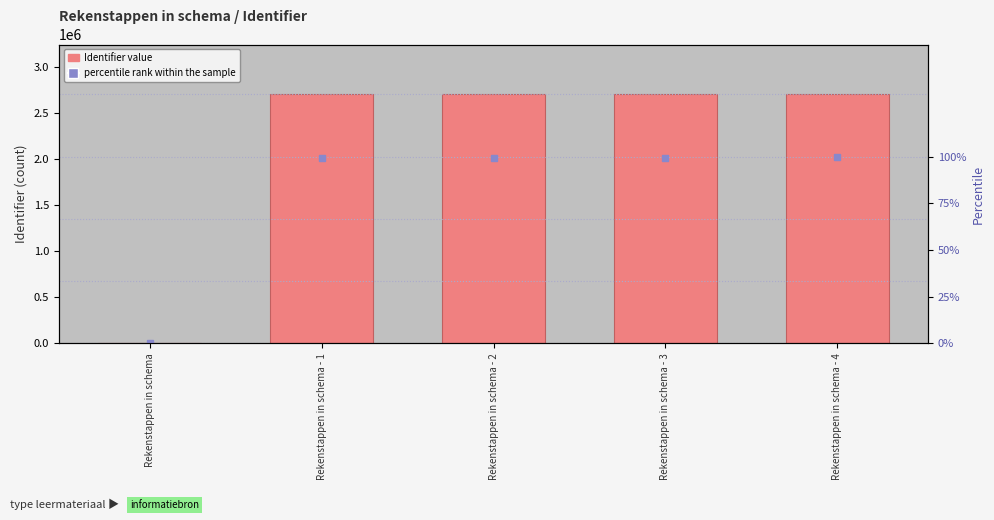

What is the difference between the second highest and minimum values in the percentile rank within the sample series?

99